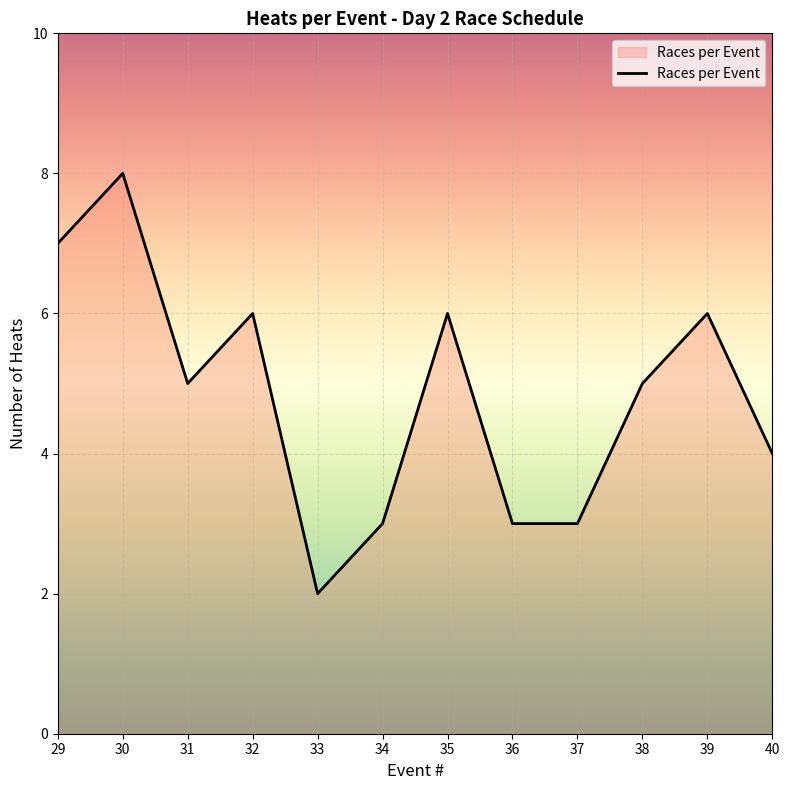

Where is the first local minimum?

31